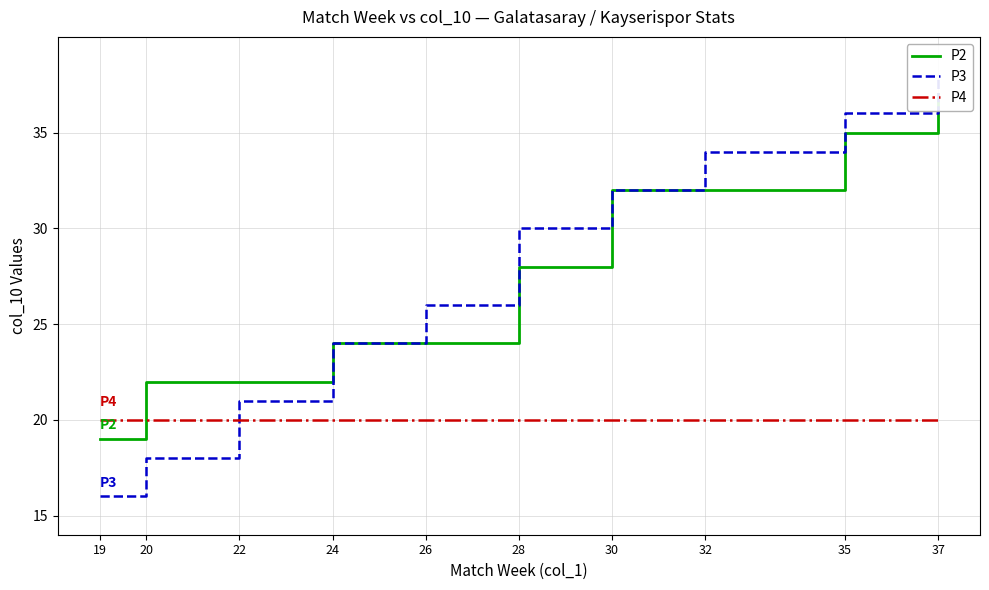

Rank the categories by P2 value from highest to lowest.

37, 35, 30, 32, 28, 24, 26, 20, 22, 19